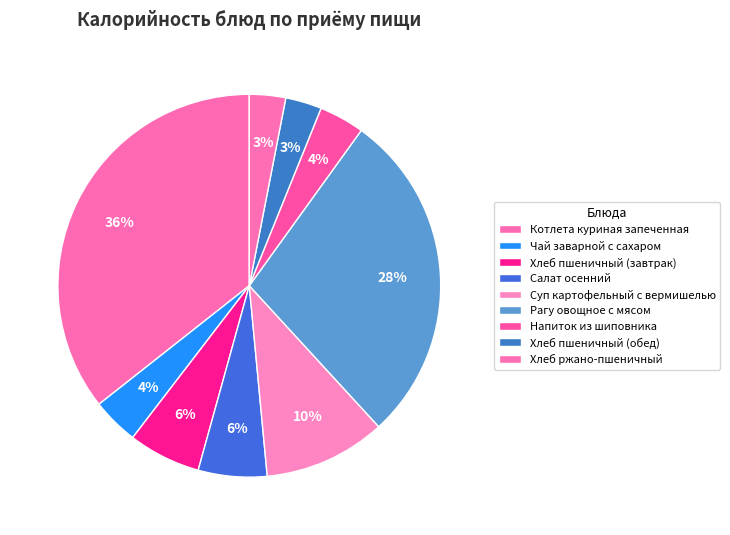

What is the total percentage of Хлеб пшеничный (завтрак) and Хлеб пшеничный (обед)?

9.2%